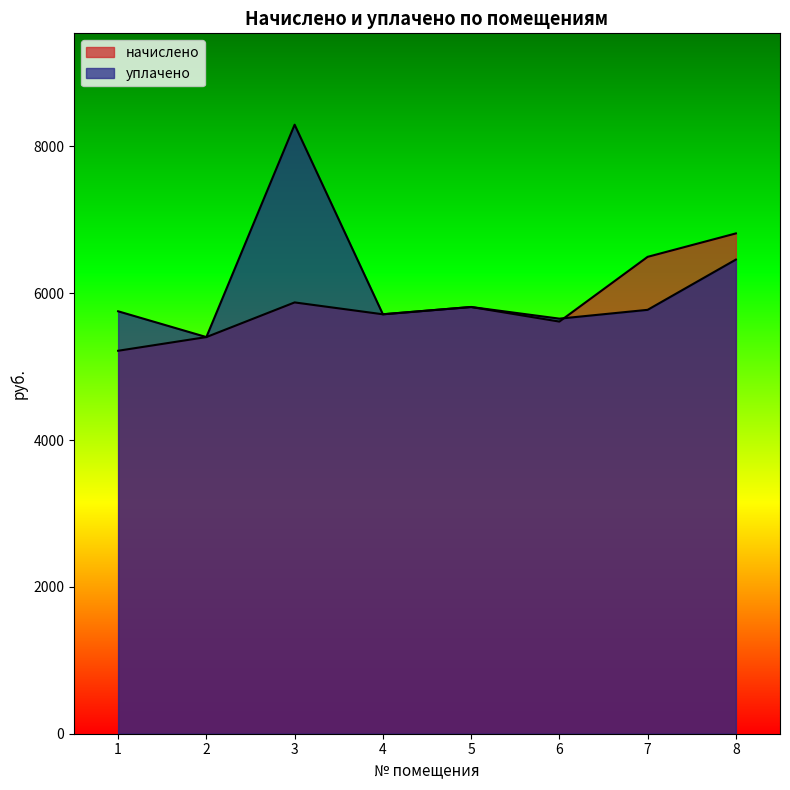

What is the maximum value shown in the chart?

8295.8